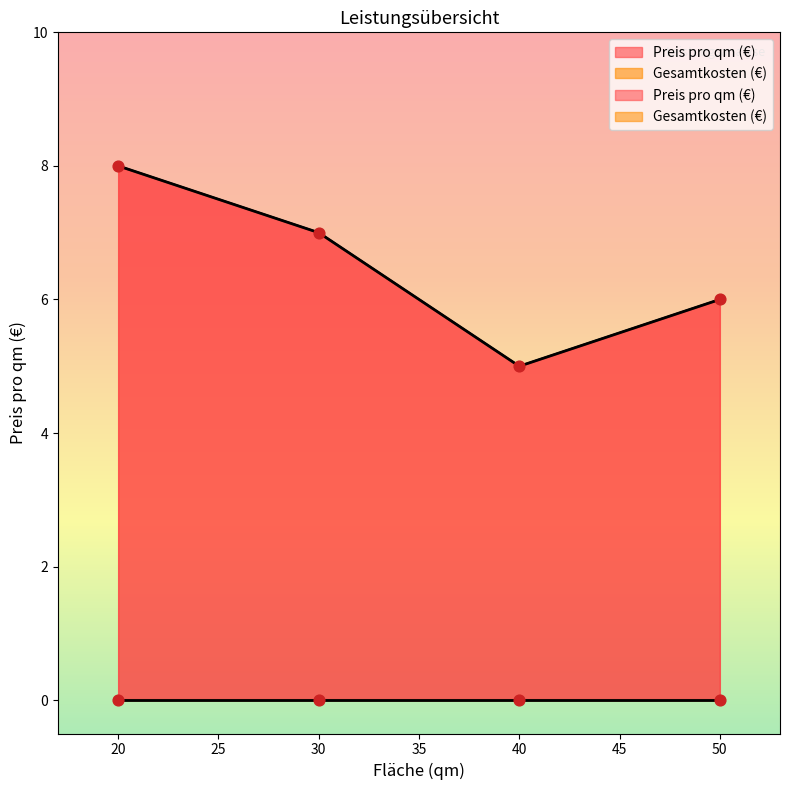

Which series has the largest Y range (max minus min)?

Preis pro qm (€)